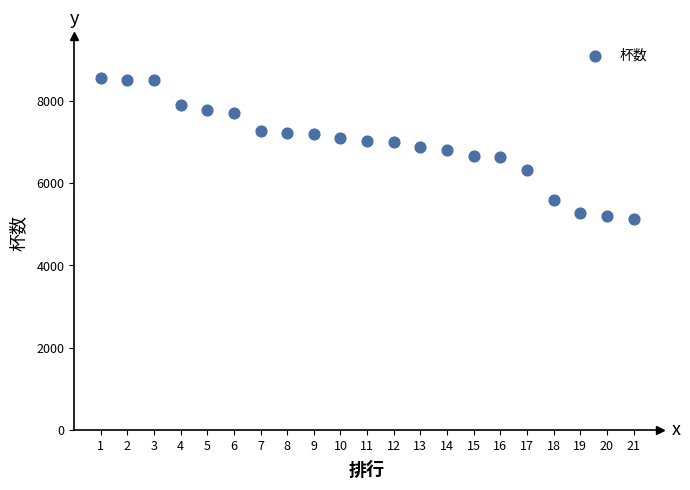

What is the range of X values (max minus min)?

20